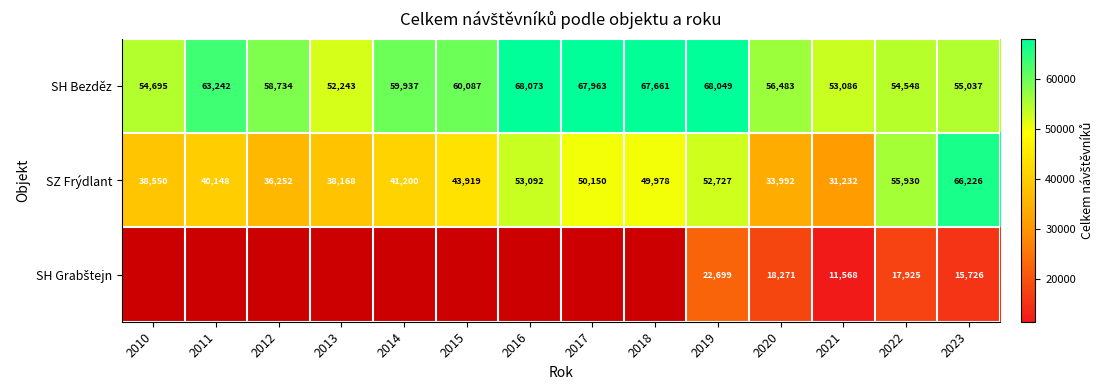

What is the total value across all series at 2023?

136989